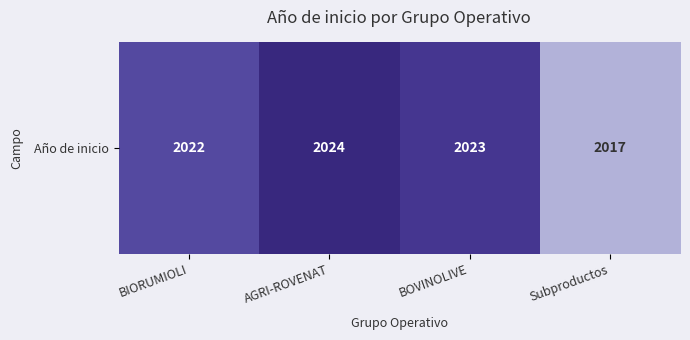

Reading left to right, transcribe all the data shown in this chart.

2022	2024	2023	2017